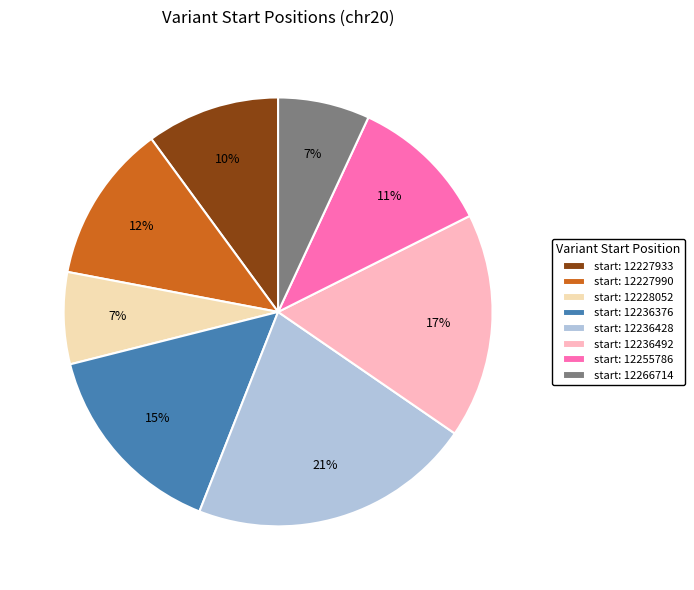

Is start: 12228052 the majority of the pie?

No